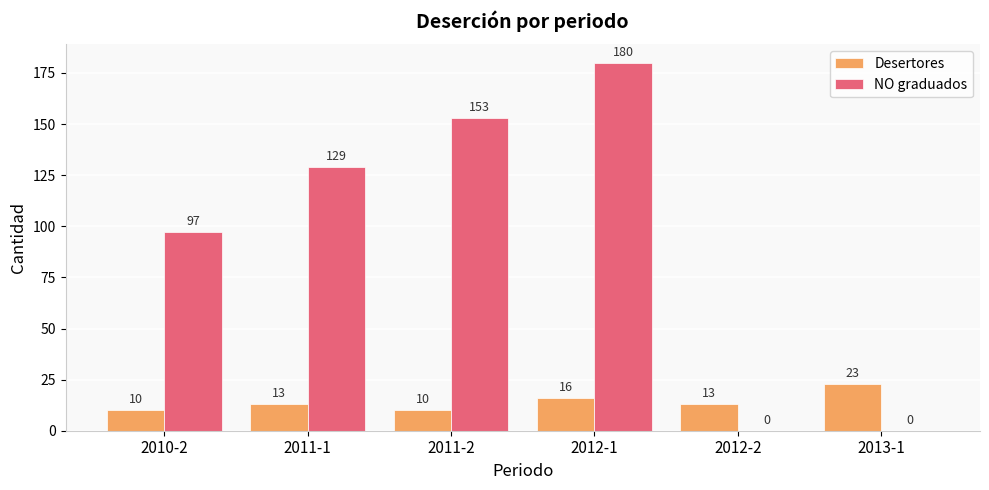

Which category has the highest value in the Desertores series?

2013-1